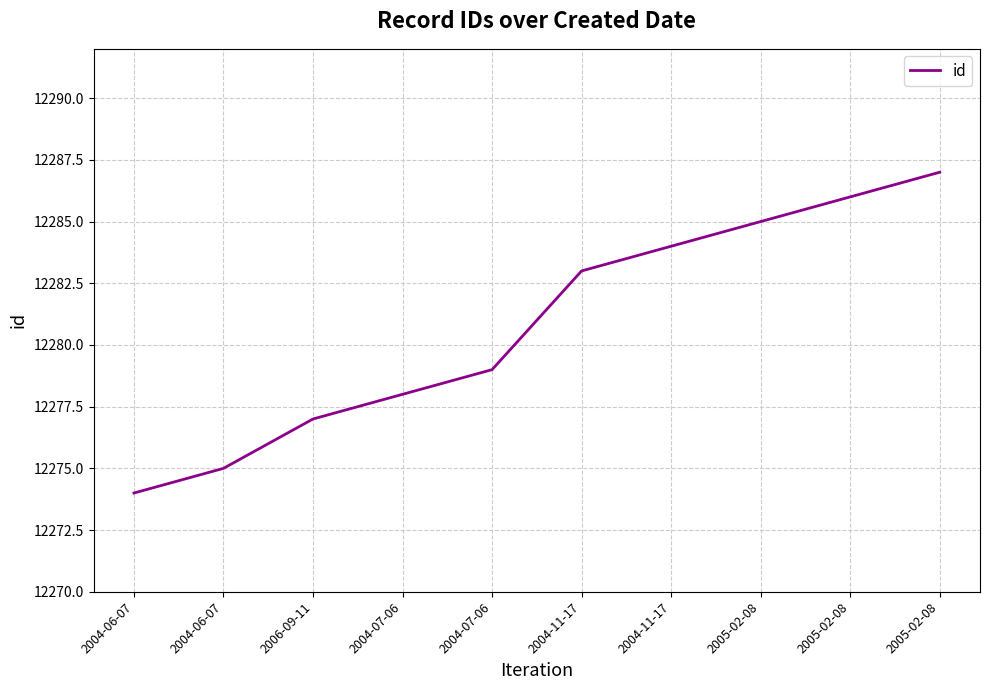

Does the chart display data point markers on the line(s)?

No